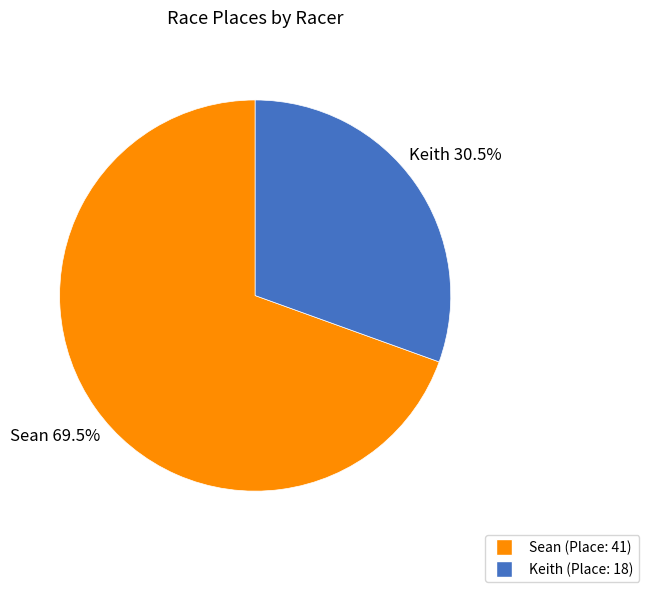

To the nearest percent, what is the combined percentage of Keith and Sean?

100%